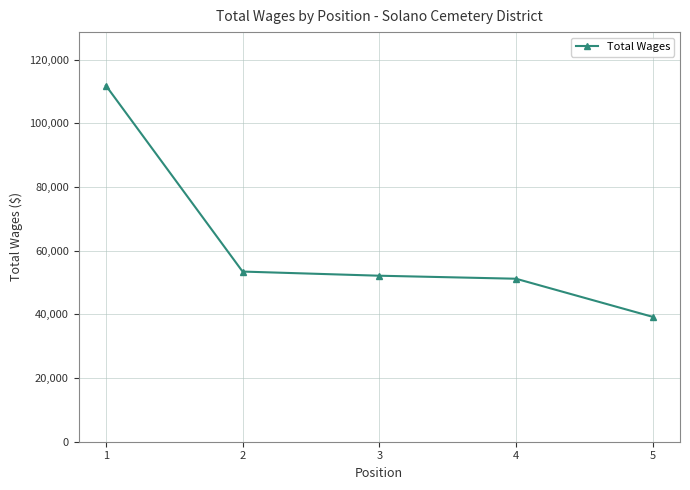

Which category has the lowest value across all series?

5